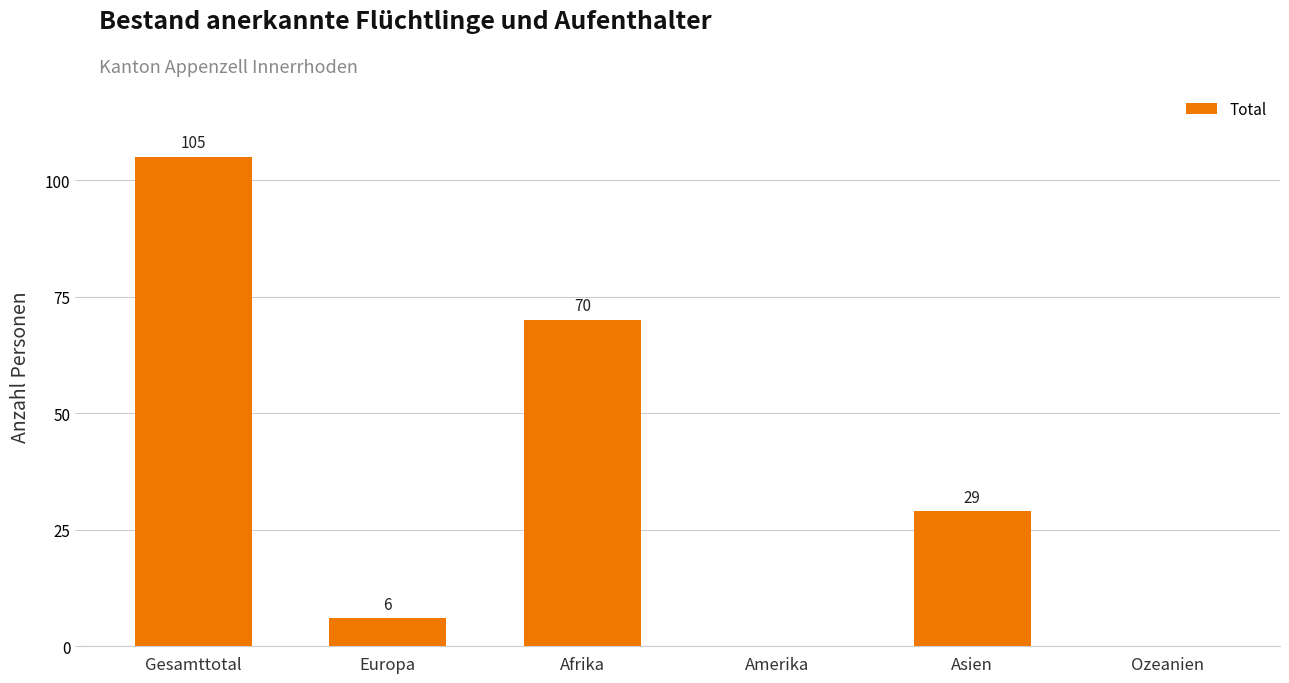

What is the ratio of the value at Asien to the value at Afrika?

0.4